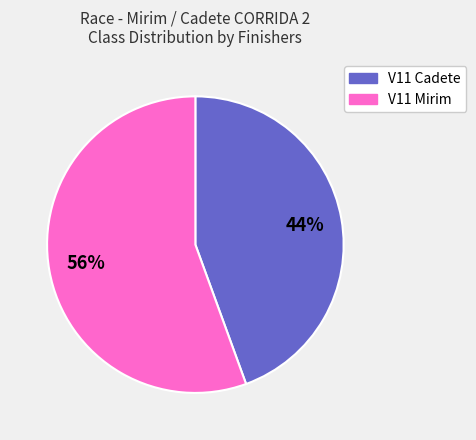

Is the sum of V11 Cadete and V11 Mirim greater than half?

Yes